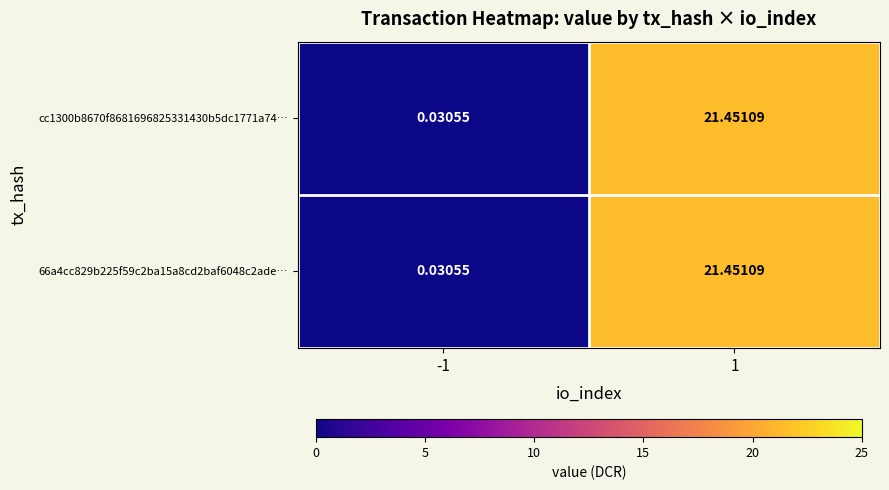

How many values in the 66a4cc829b225f59c2ba15a8cd2baf6048c2ade… series exceed 21?

1